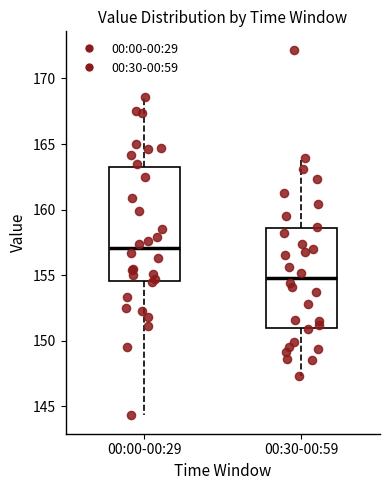

Where is the lower edge of the box for 00:00-00:29 on the y-axis? The values are not printed on the chart, so give them approximately, as read against the axis.

154.5